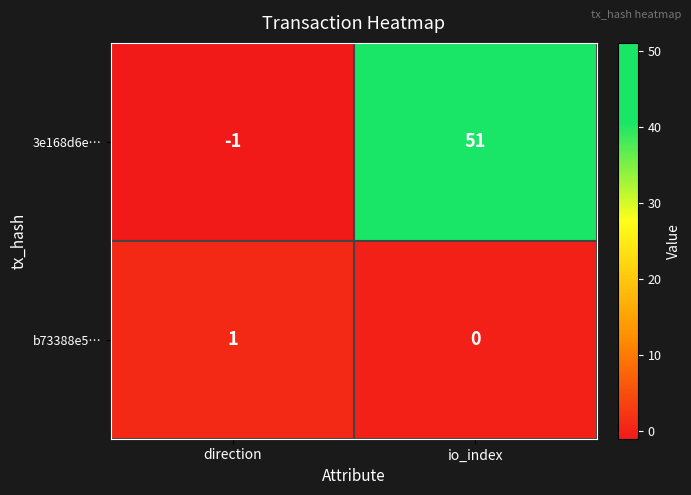

Which series has the largest total across all categories?

3e168d6e…